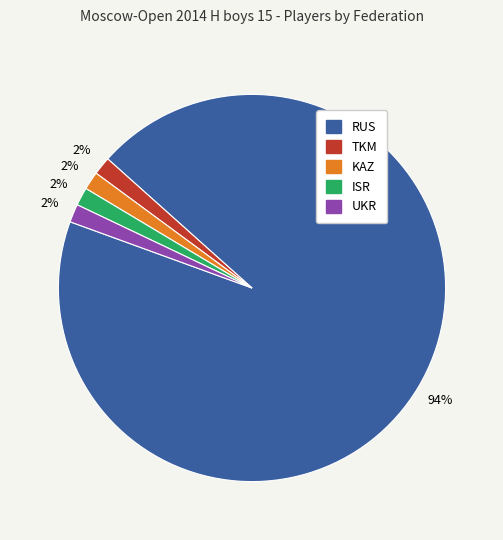

What is the ratio of the value at ISR to the value at TKM?

1.0